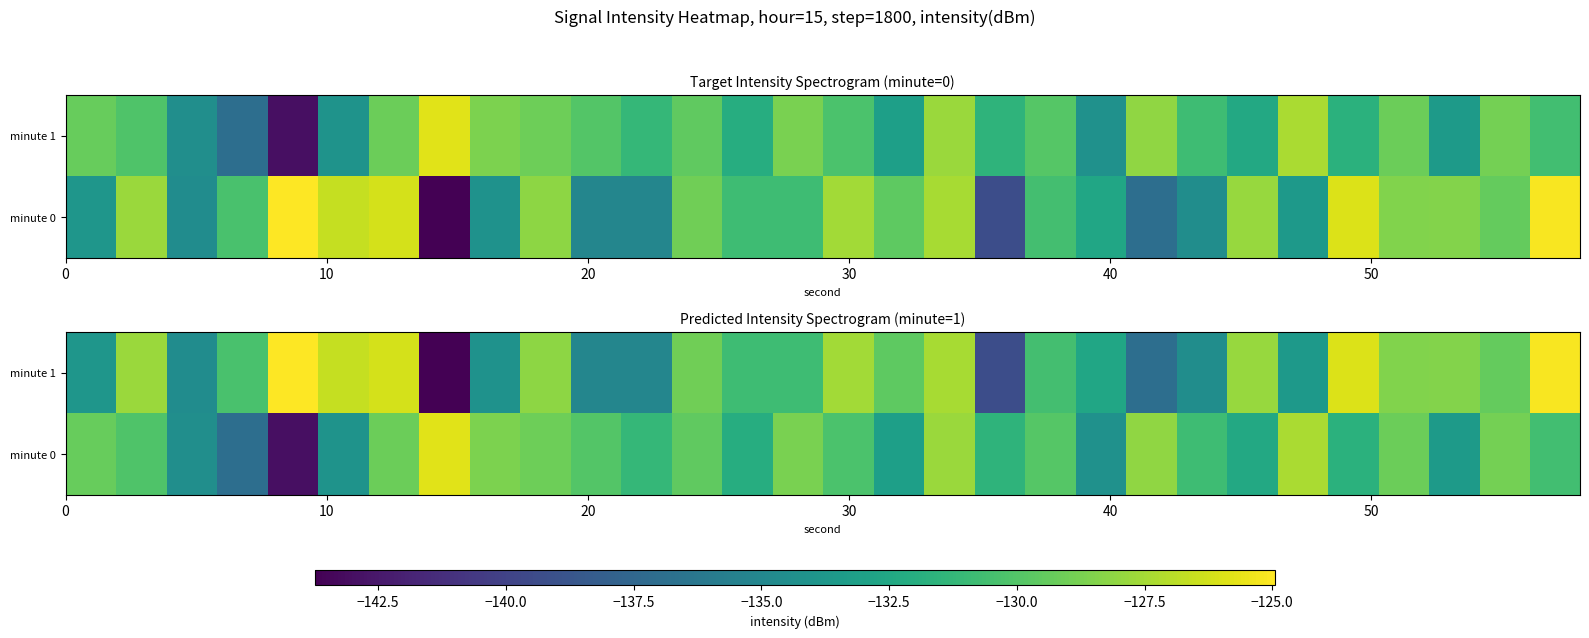

What is the difference between the maximum and minimum values in the row_0 series?

17.2